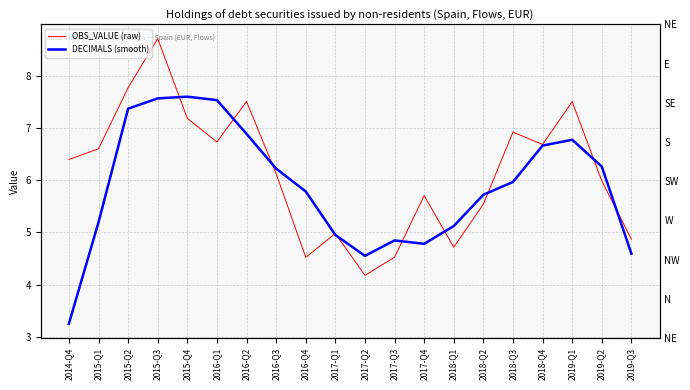

At how many categories does at least one series exceed 4?

20